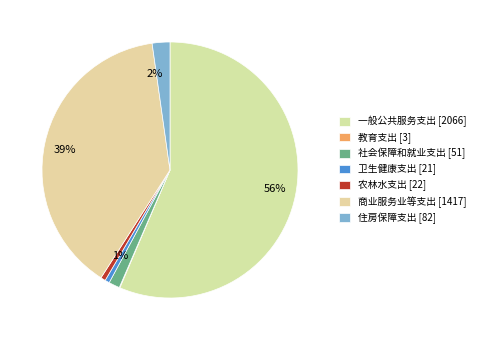

To the nearest percent, what is the difference between the largest and smallest slice percentages?

56%